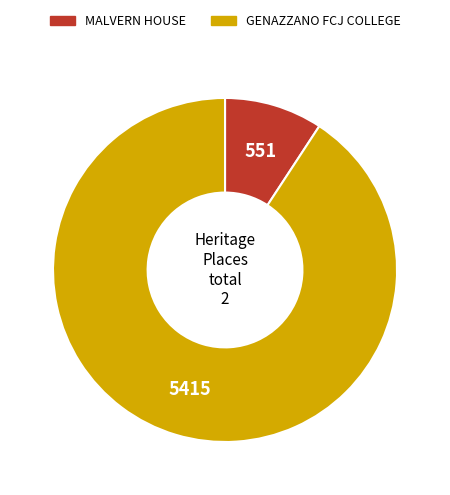

Rank the categories by value from highest to lowest.

GENAZZANO FCJ COLLEGE, MALVERN HOUSE